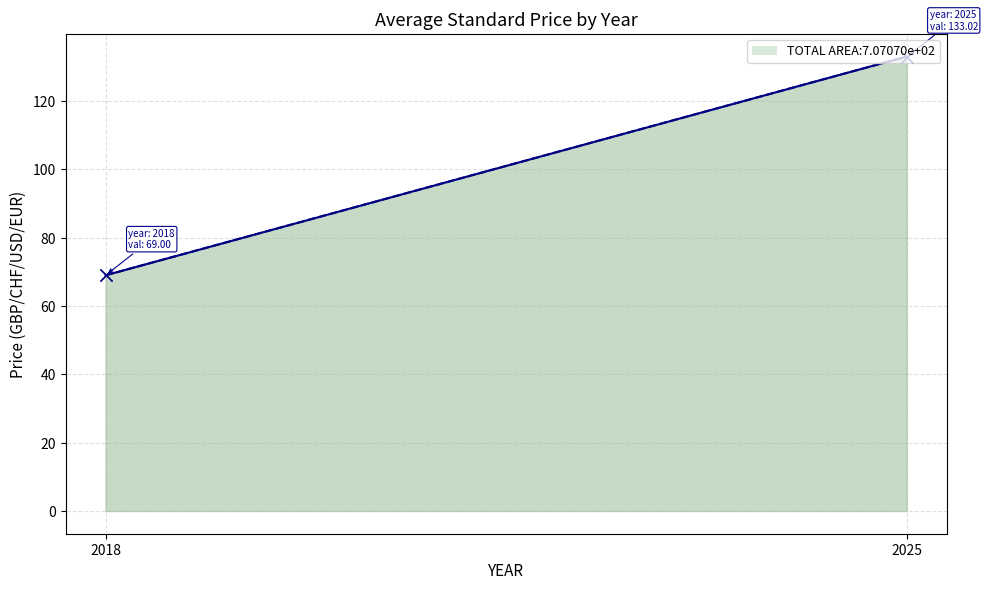

How many values in the Avg Price (PDF) line series exceed 133?

1